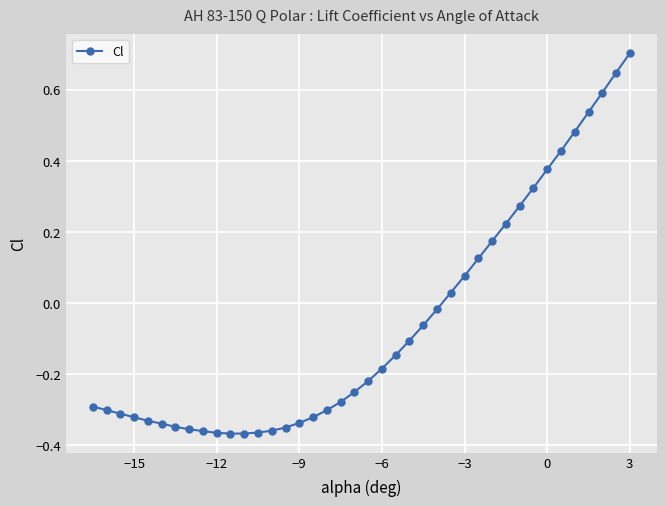

What is the difference between the second highest and second lowest values?

1.0